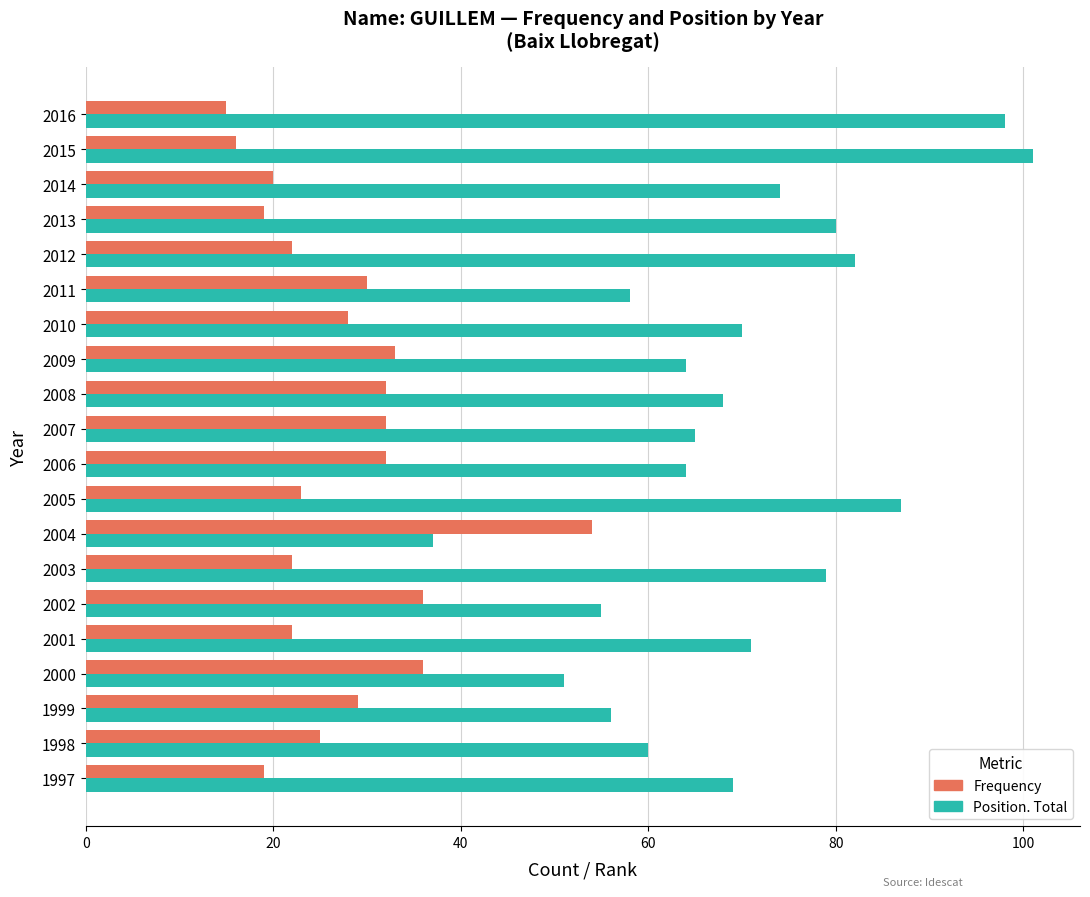

At which category is the sum across all series the highest?

2015